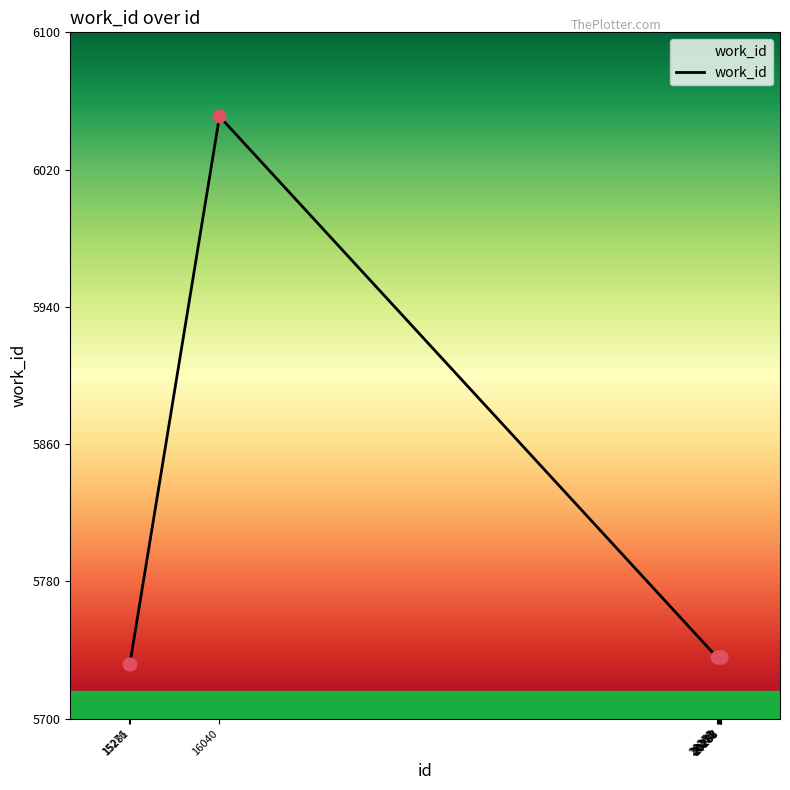

What is the ratio of the value at 20252 to the value at 20271?

1.0